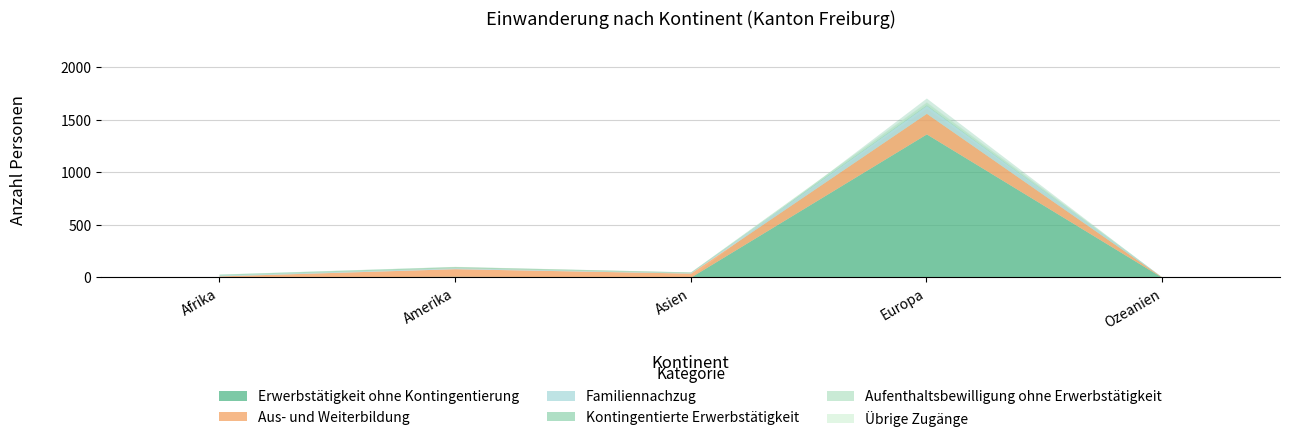

Is the value of Kontingentierte Erwerbstätigkeit at Afrika greater than the value of Aufenthaltsbewilligung ohne Erwerbstätigkeit at Europa?

No